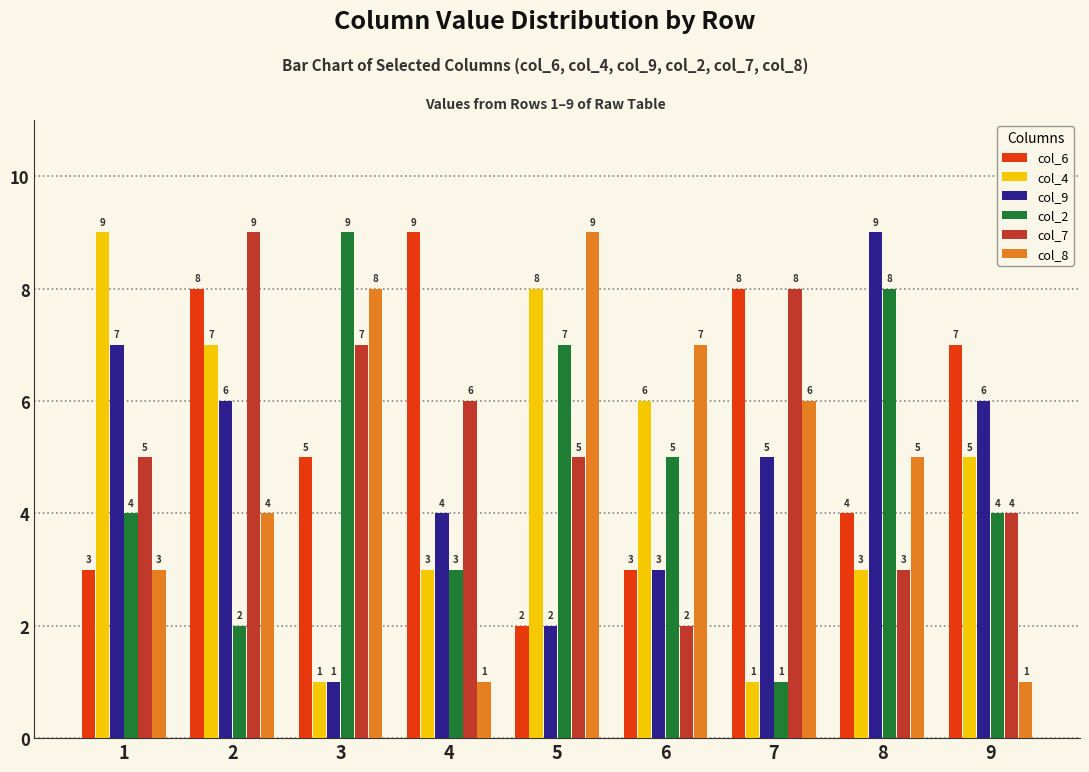

Where is col_9 nearest to the value 5?

7